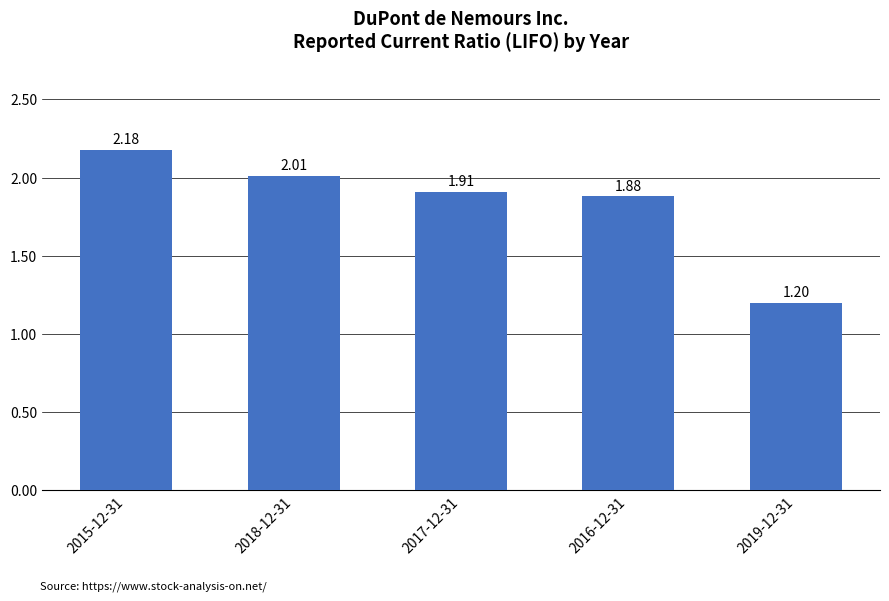

List the labels in order of value, largest first.

2015-12-31, 2018-12-31, 2017-12-31, 2016-12-31, 2019-12-31